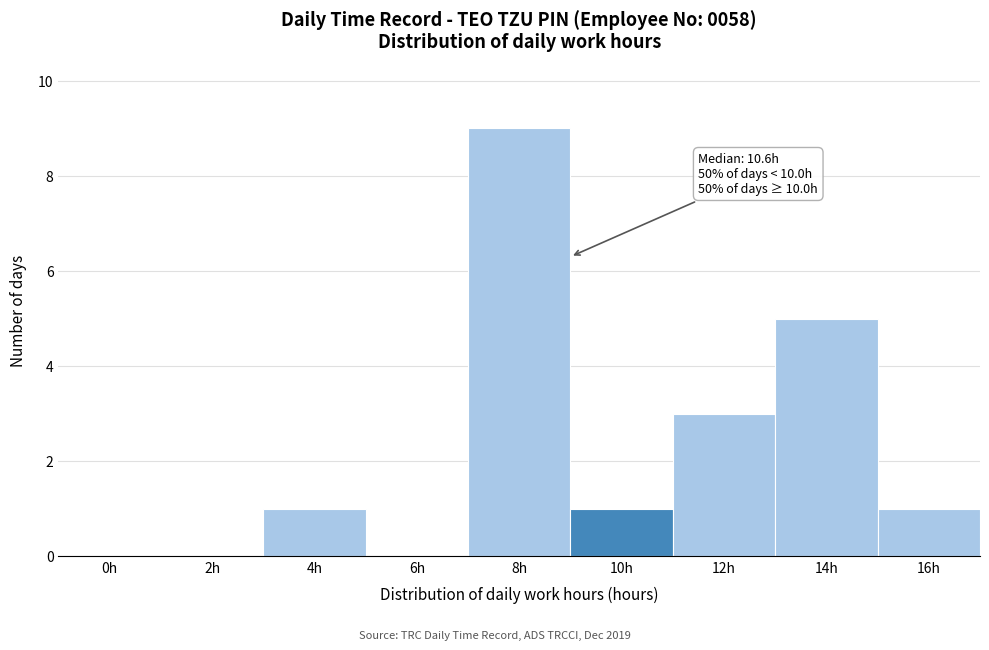

Reading right to left, list all the values displayed in this chart.

16h=1	14h=5	12h=3	10h=1	8h=9	6h=0	4h=1	2h=0	0h=0